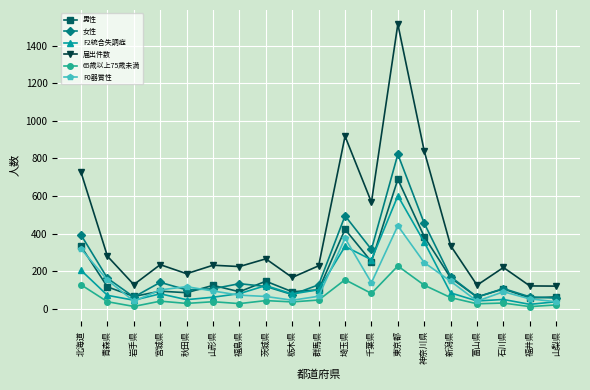

What is the maximum value for F0器質性?

442